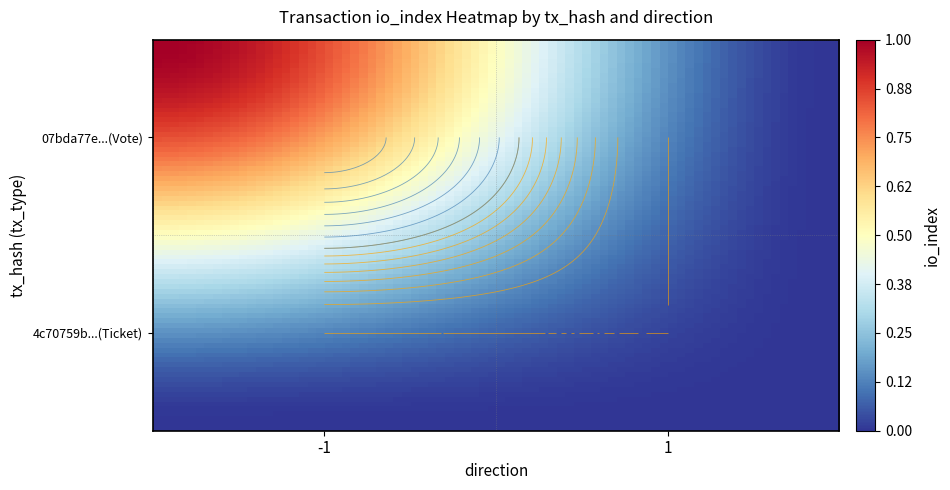

The value of 4c70759b0e8decf7daae3d74b5f44abef8d95fa at direction_-1 is 0. True or false?

True